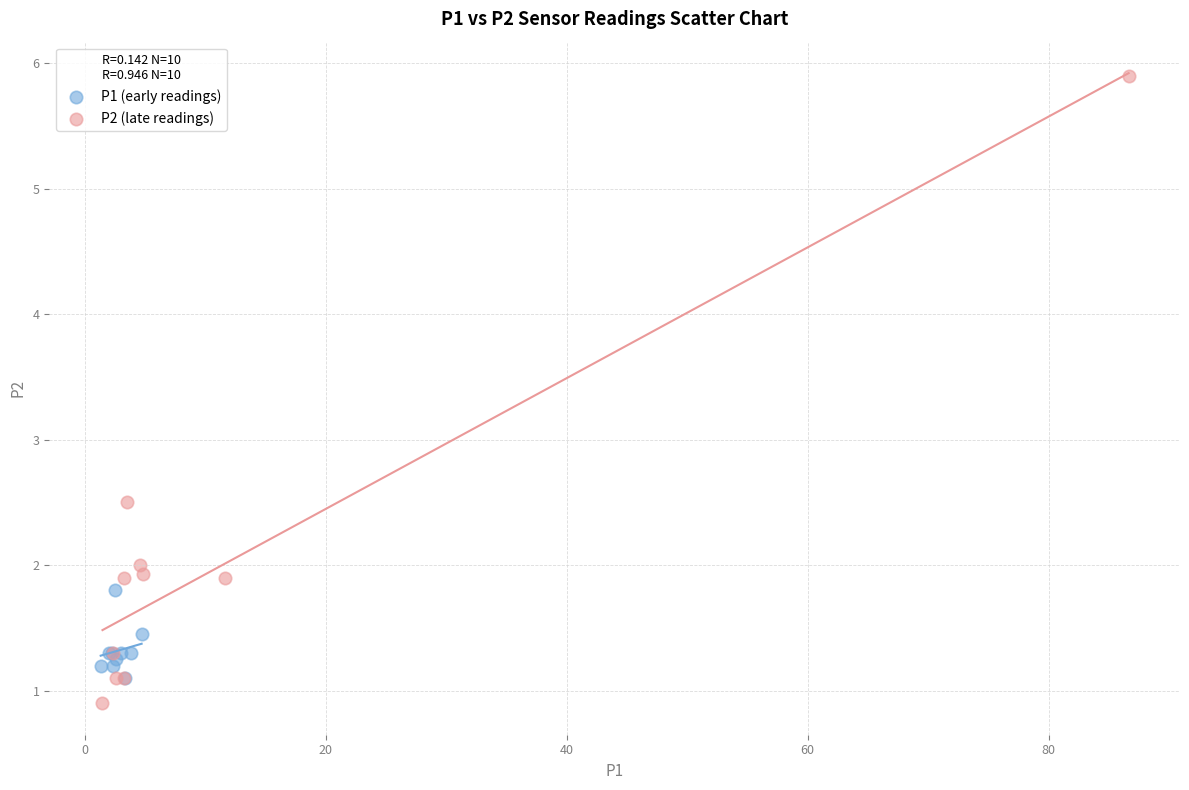

Which series contains the lowest Y value?

P2 (late readings)